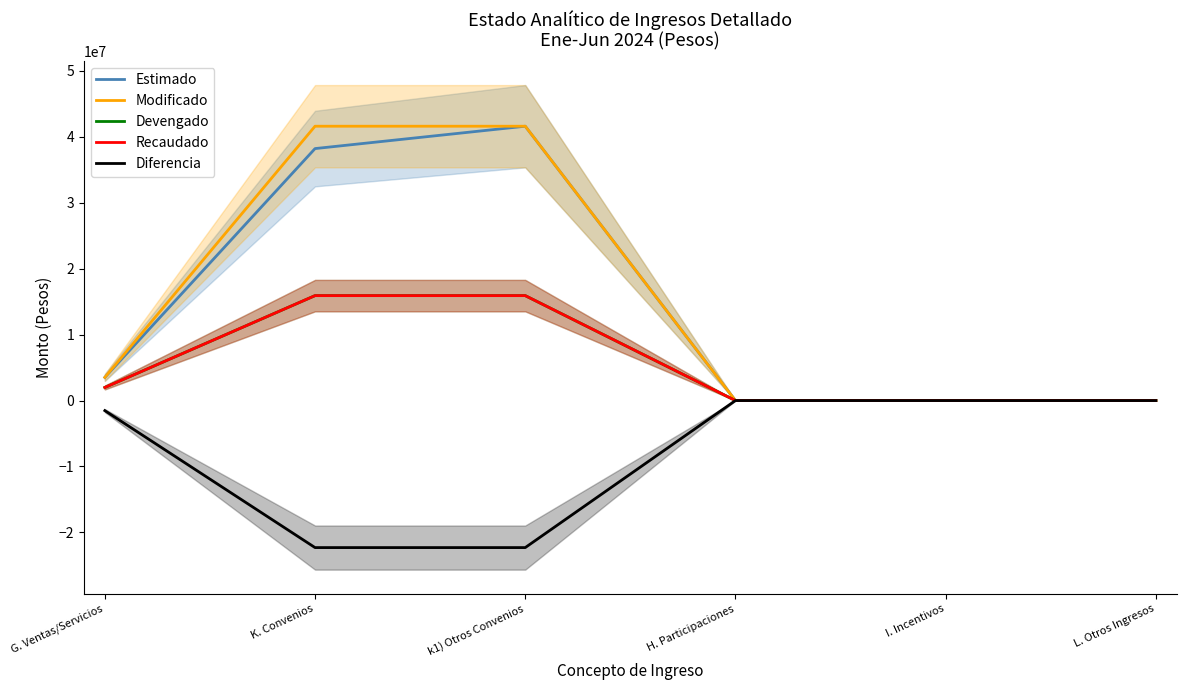

Where does the Estimado series first go above 3513067?

K. Convenios